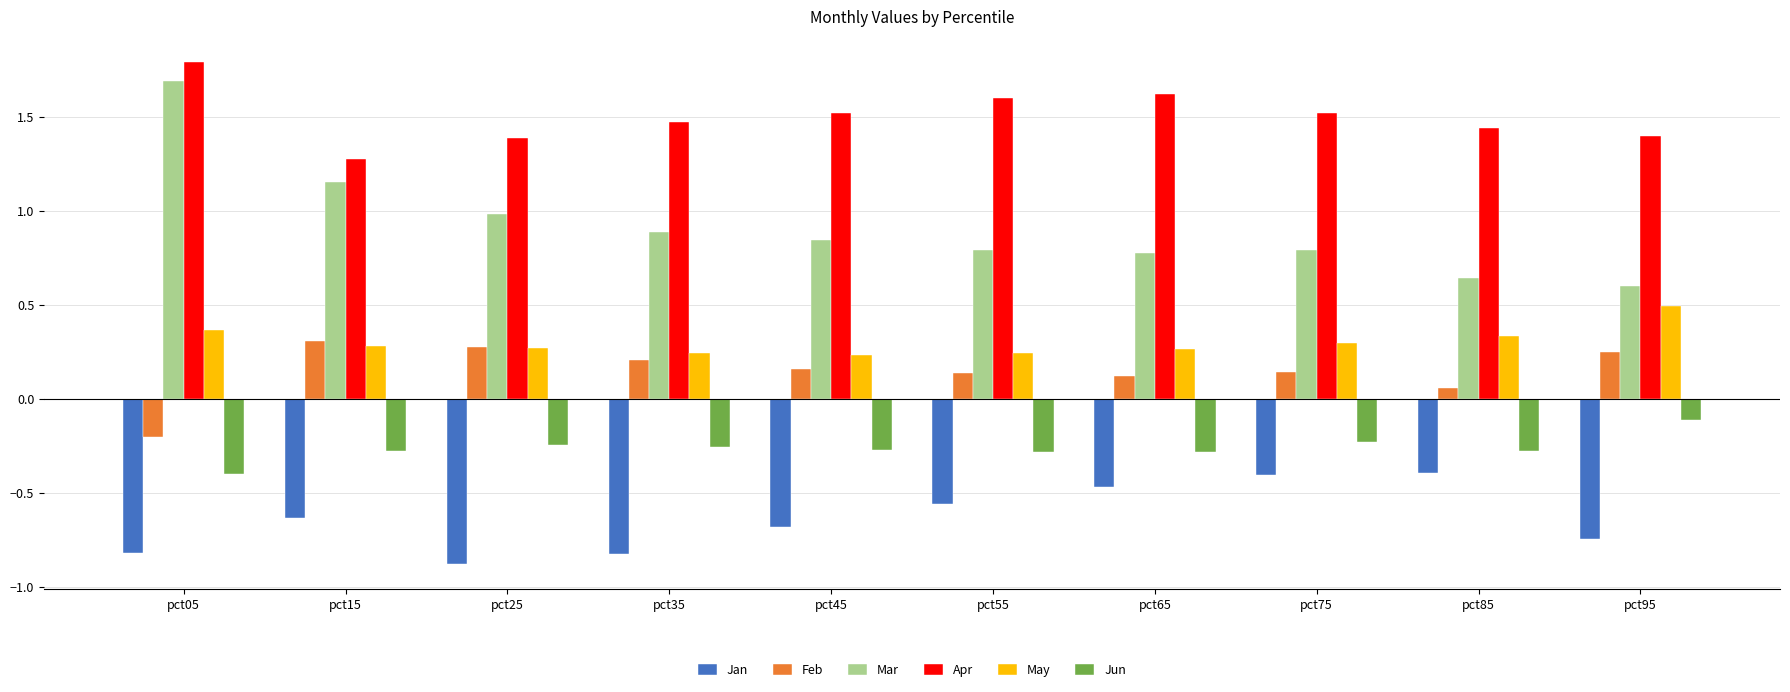

At which label does Feb reach its peak?

pct15